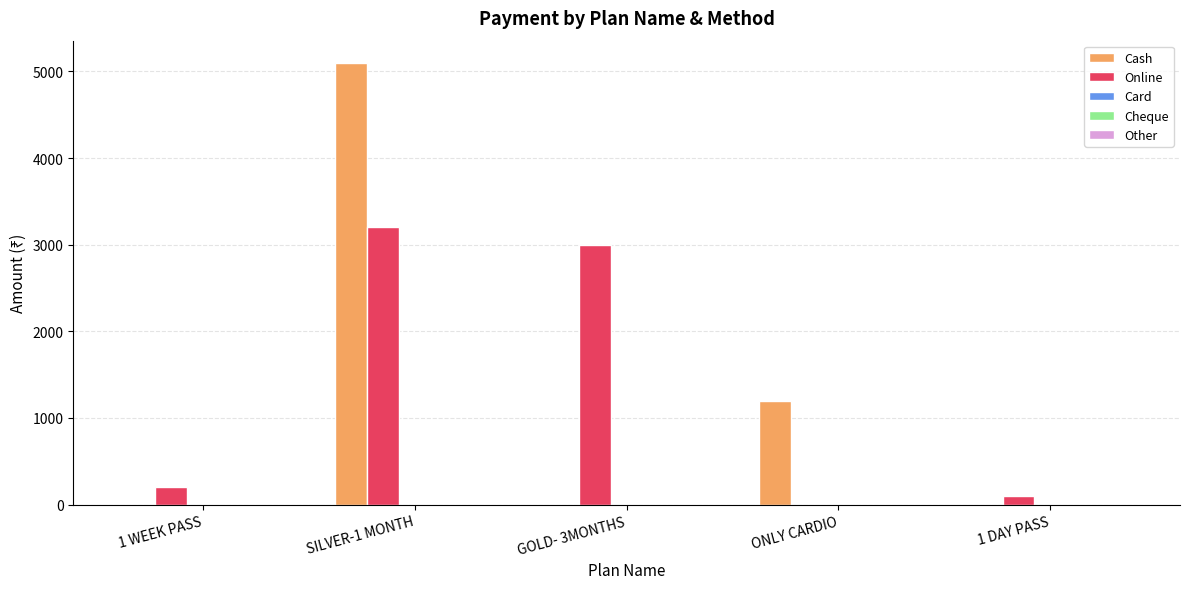

Is it true that Cash equals 2032 at ONLY CARDIO?

False